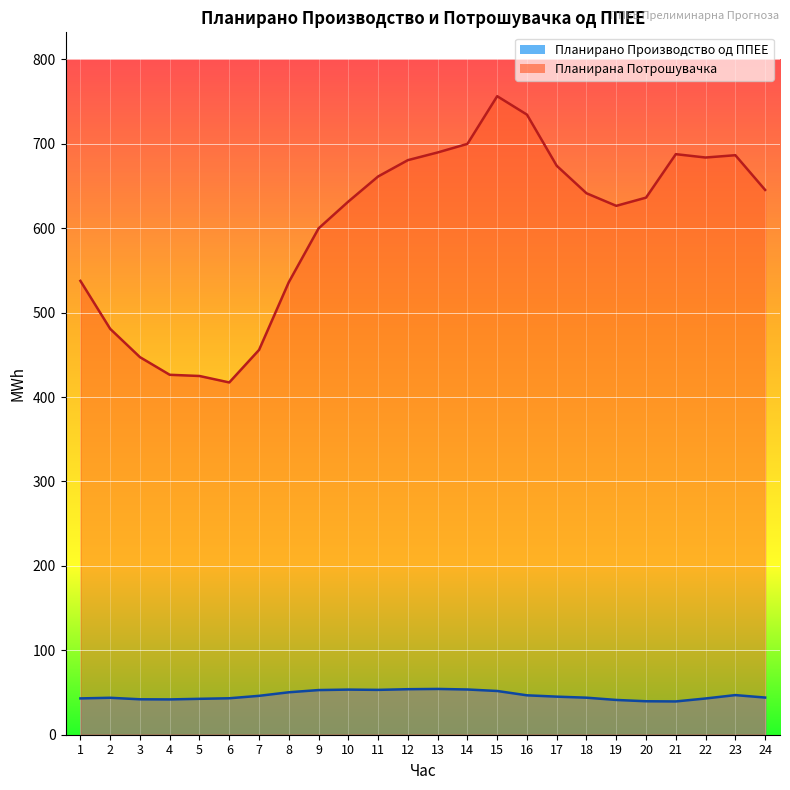

True or false: Планирано Производство од ППЕЕ has more than 2 interior local peaks.

True